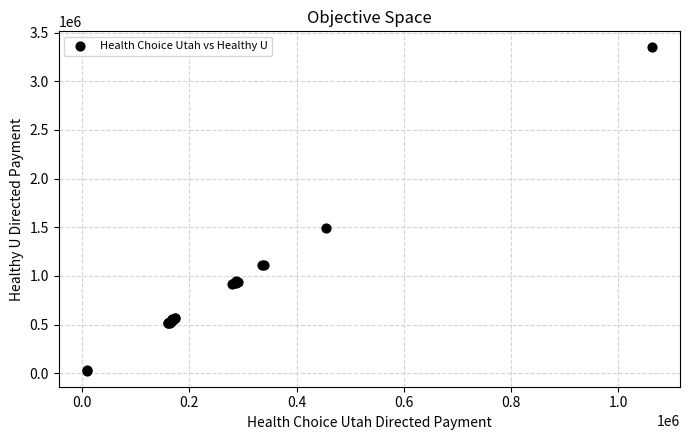

What Y value in the scatter plot is closest to 1687560?

1491920.8